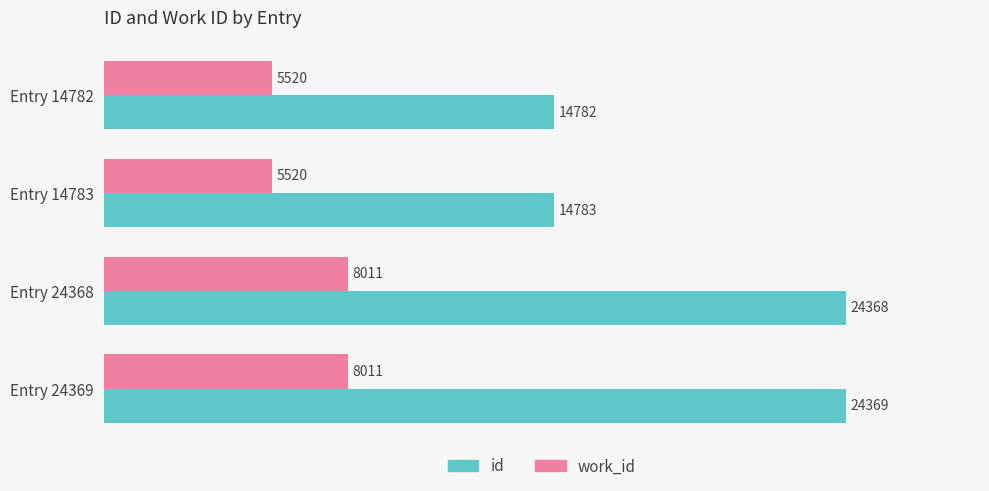

The id series shows 33692 at Entry 24369. True or false?

False